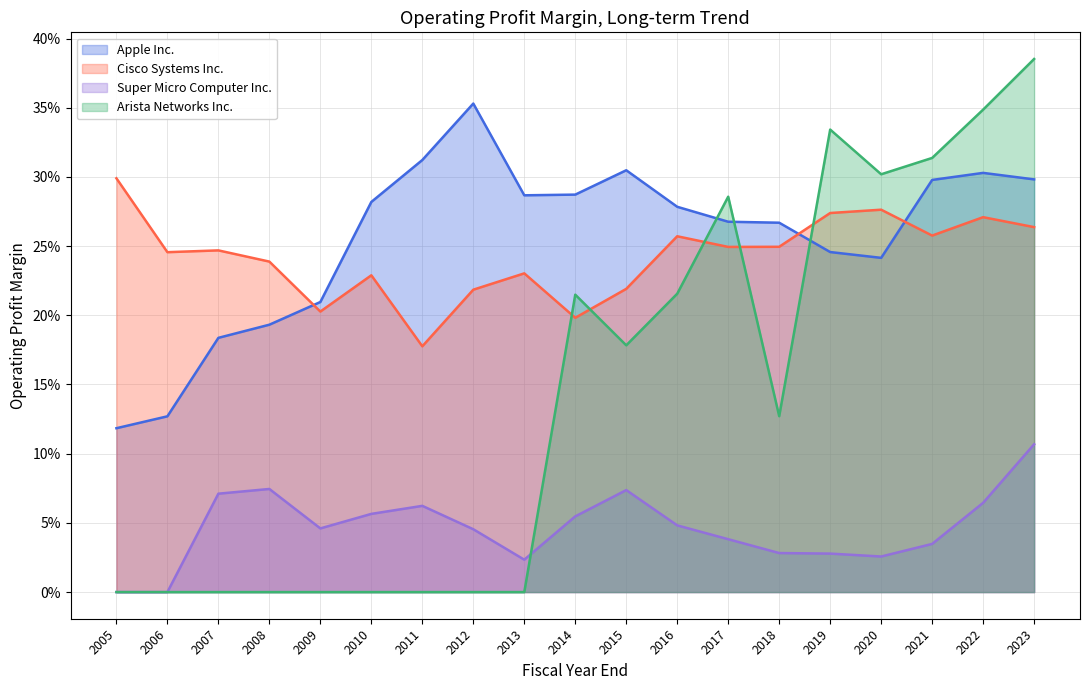

Does the chart display data point markers on the line(s)?

No